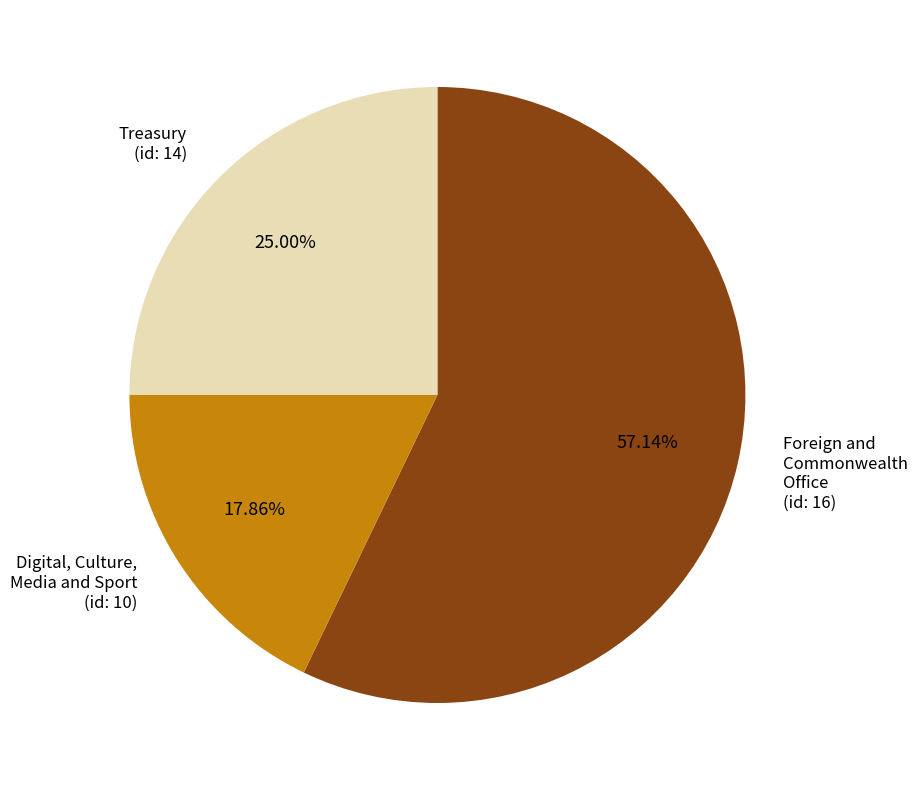

To the nearest percent, what is the difference between the largest and smallest slice percentages?

39%